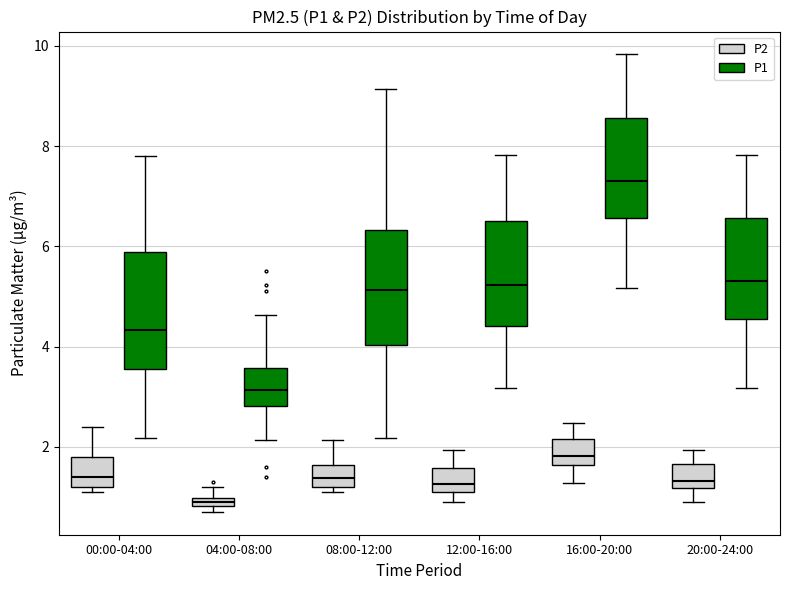

Which box has the highest median line?

16:00-20:00 (P1)